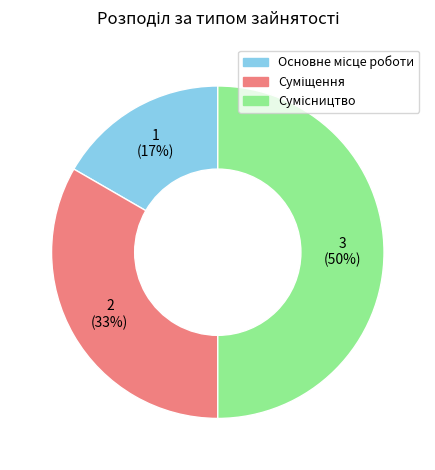

To the nearest percent, what is the difference between the largest and smallest slice percentages?

33%